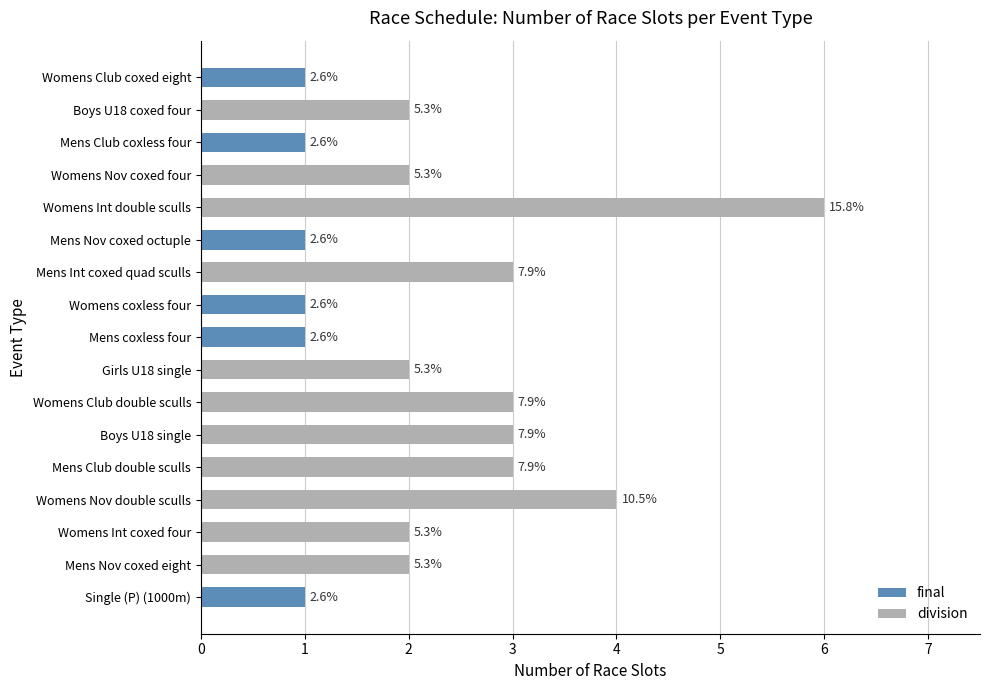

How many bars are there in total?

17